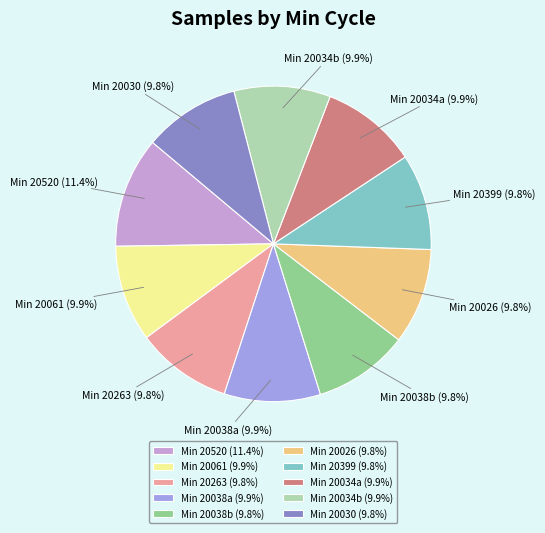

Does any single category account for the majority?

No